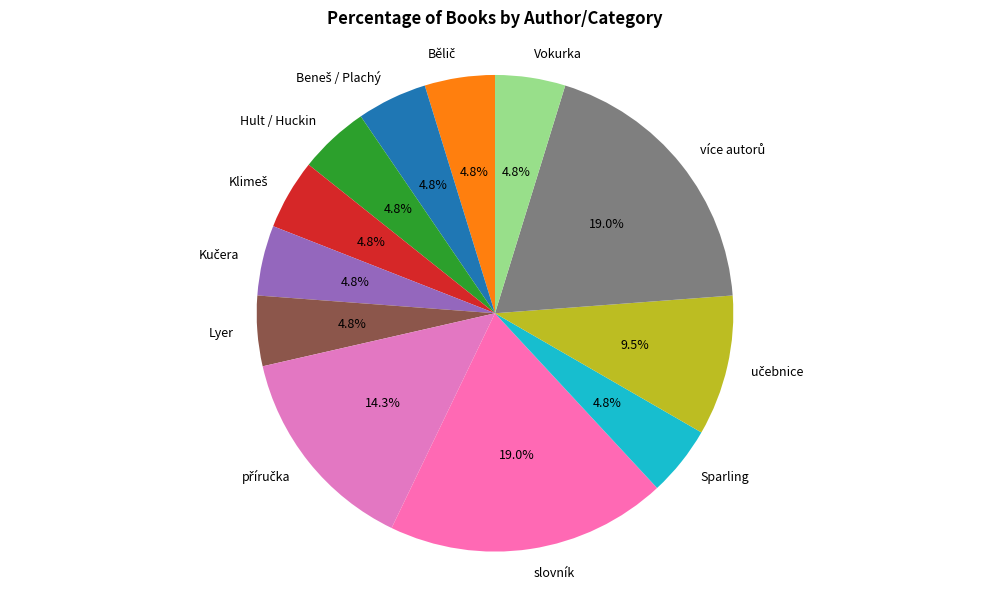

To the nearest percent, what is the average slice percentage?

8%